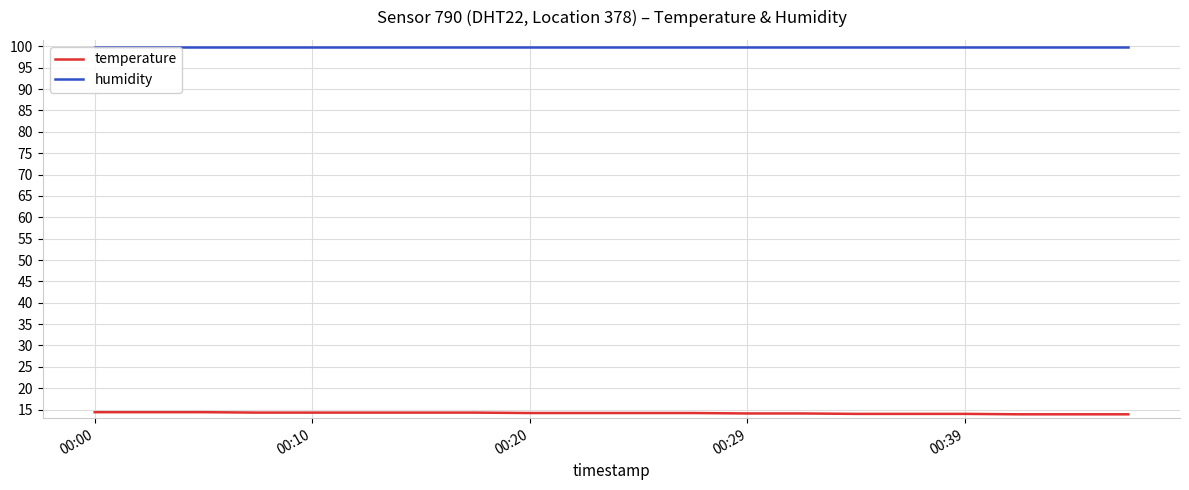

Does the chart have visible grid lines?

Yes